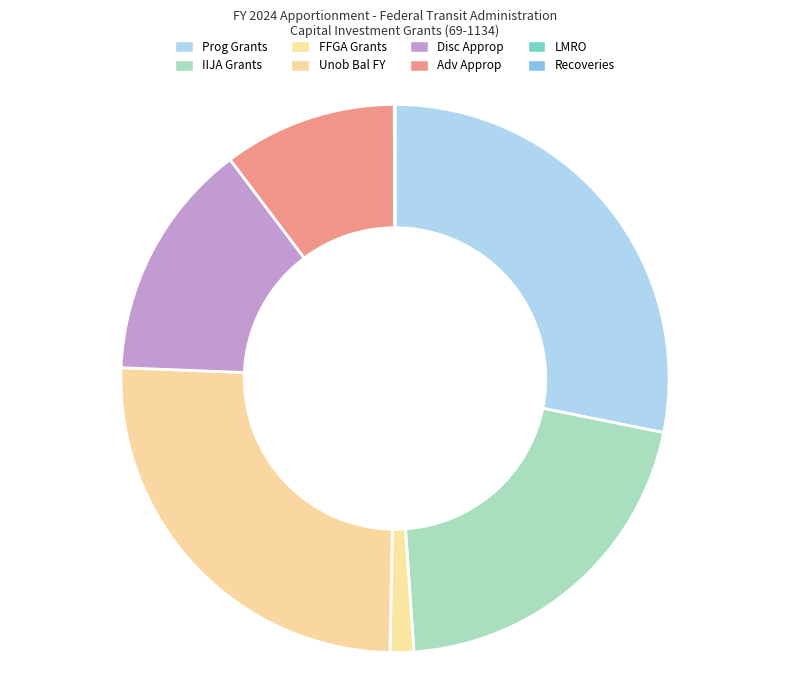

Rank the categories by value from lowest to highest.

Lower Manhattan Regional Office (LMRO), Recoveries of prior year unpaid obligations, Capital Investment Grants - FFGA, BA: Disc: Advance appropriation, BA: Disc: Appropriation, Capital Investment Grants - IIJA, Unob Bal: Brought forward Oct, Capital Investment Grants - Program